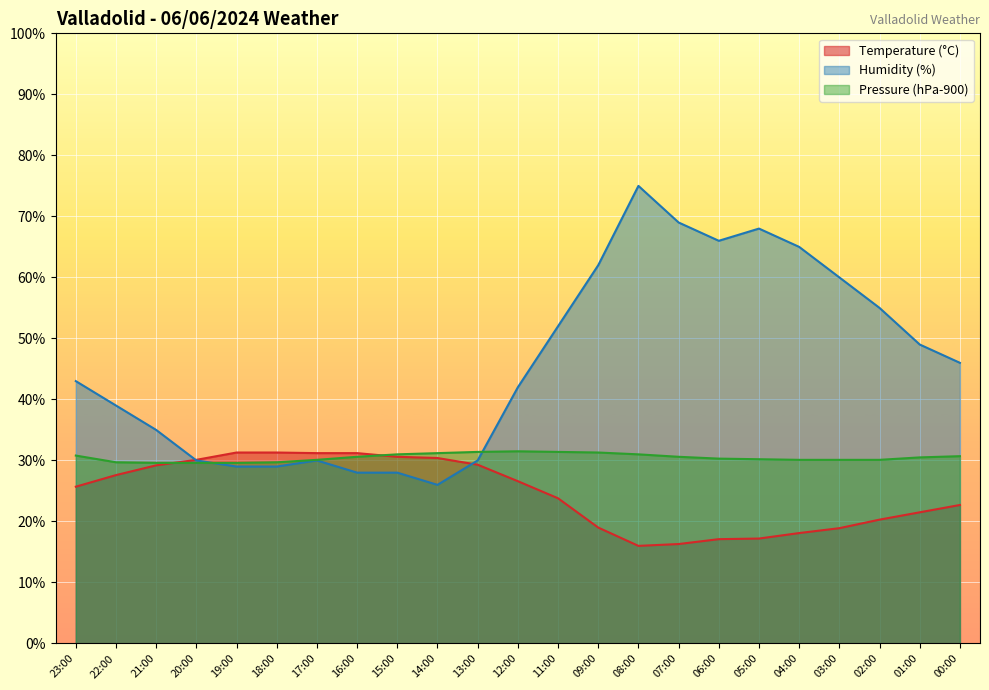

True or false: Pressure (hPa-900) has more than 1 interior local peaks.

False